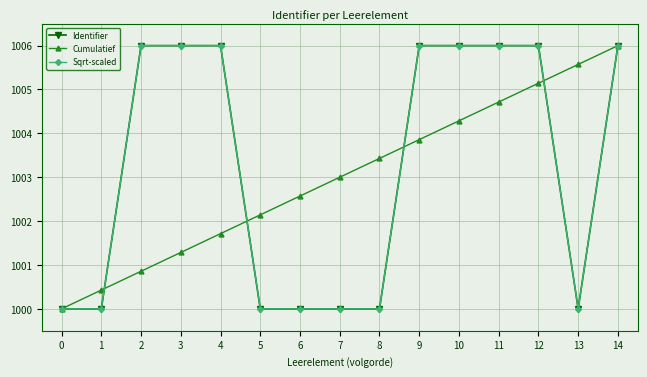

True or false: Cumulatief and Identifier cross at least once.

True